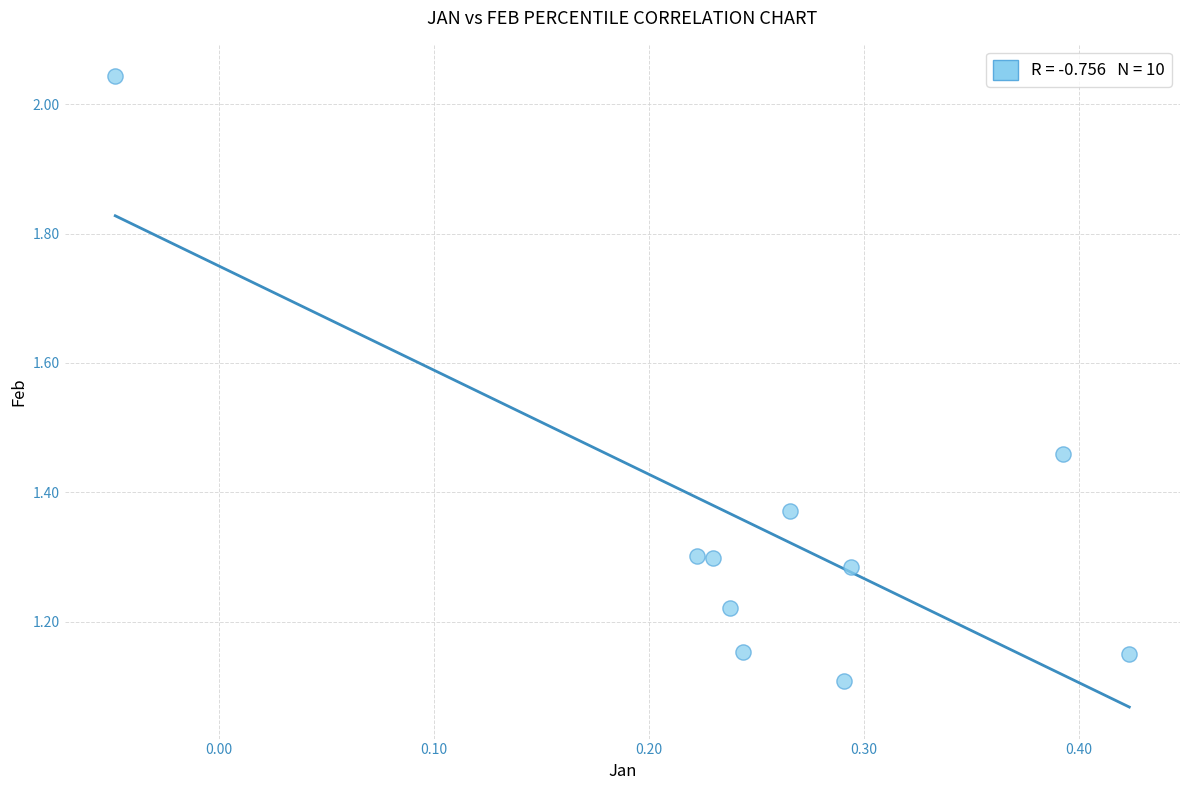

What Y value in the scatter plot is closest to 1?

1.1